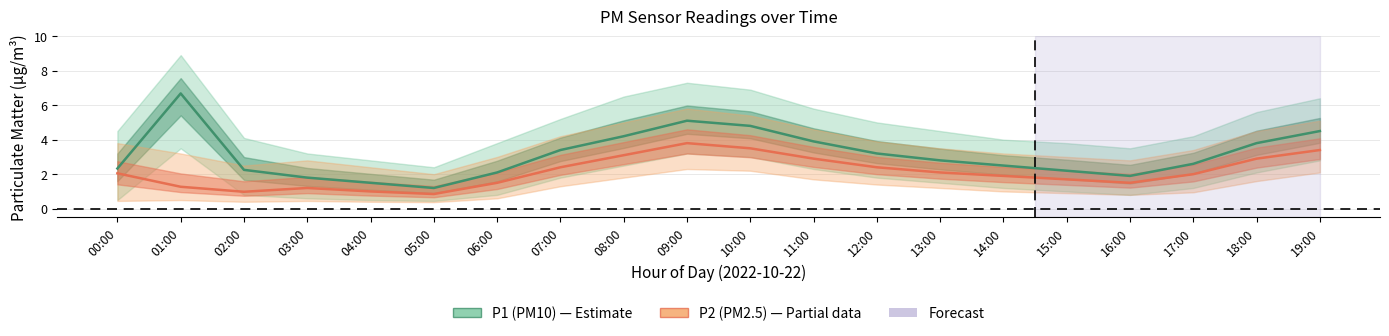

Reading left to right, what are all the values shown in this chart?

P1 (PM10): 00:00=2.3	01:00=6.7	02:00=2.2	03:00=1.8	04:00=1.5	05:00=1.2	06:00=2.1	07:00=3.4	08:00=4.2	09:00=5.1	10:00=4.8	11:00=3.9	12:00=3.2	13:00=2.8	14:00=2.5	15:00=2.2	16:00=1.9	17:00=2.6	18:00=3.8	19:00=4.5
P2 (PM2.5): 00:00=2.0	01:00=1.3	02:00=1.0	03:00=1.2	04:00=1.0	05:00=0.8	06:00=1.5	07:00=2.4	08:00=3.1	09:00=3.8	10:00=3.5	11:00=2.9	12:00=2.4	13:00=2.1	14:00=1.9	15:00=1.7	16:00=1.5	17:00=2.0	18:00=2.9	19:00=3.4